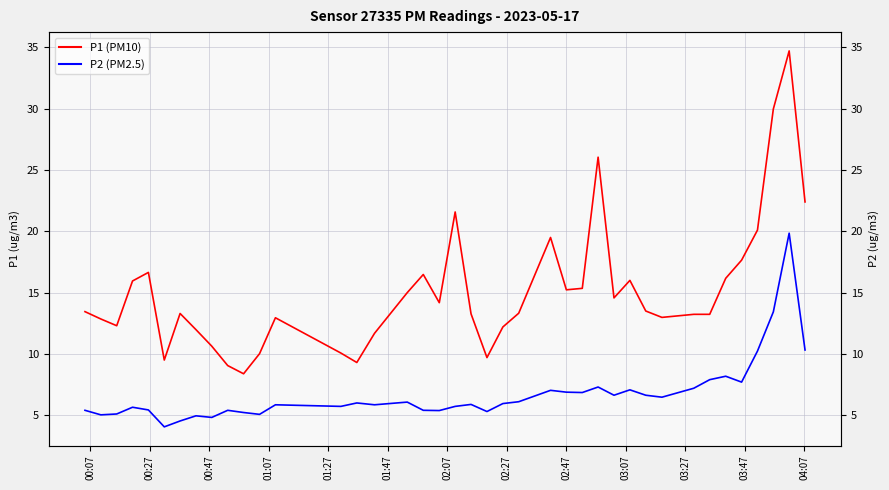

At how many categories does at least one series exceed 23?

3